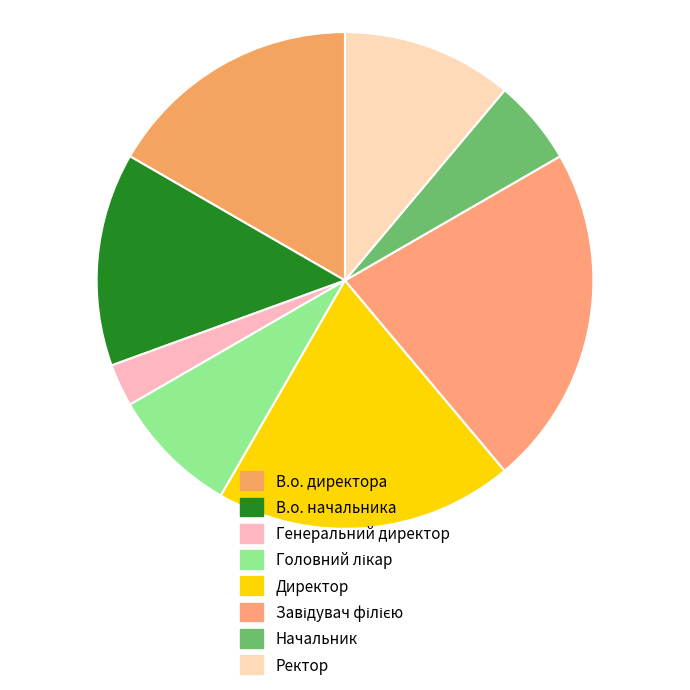

What is the smallest slice in the pie chart?

Генеральний директор